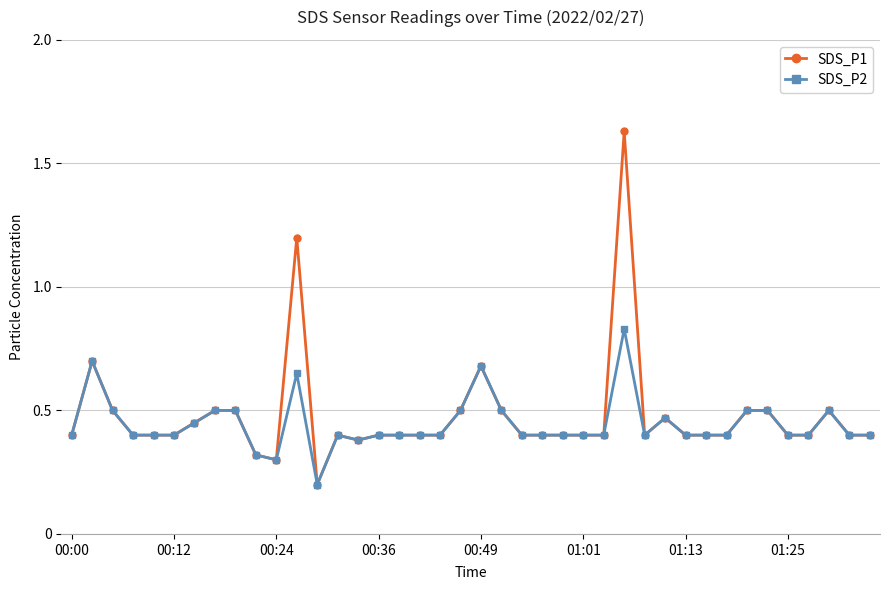

List the series in order of their peak value, lowest first.

SDS_P2, SDS_P1